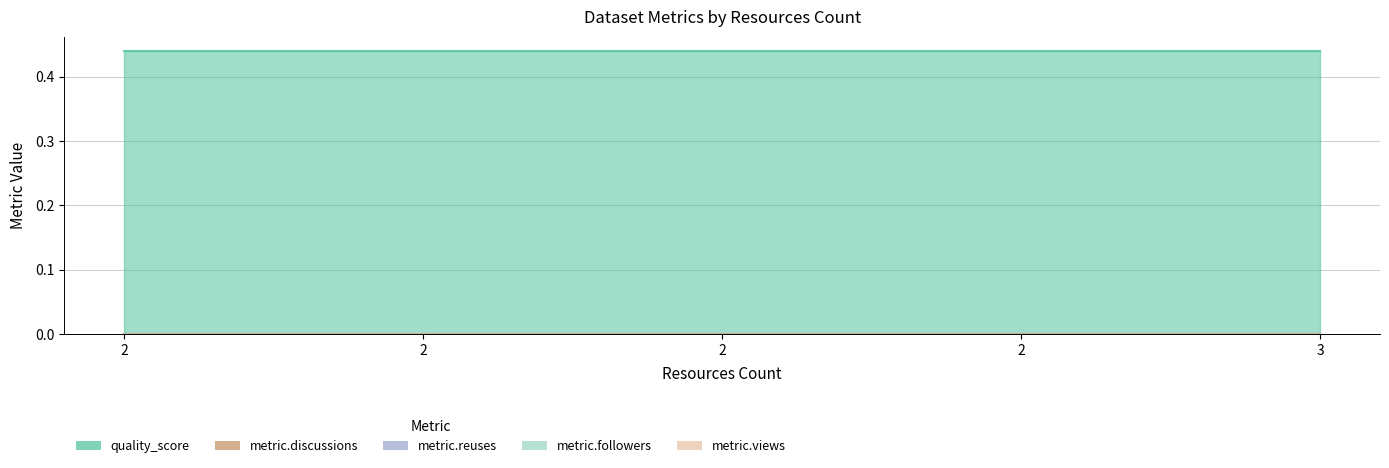

At which label is metric.discussions closest to 0?

2